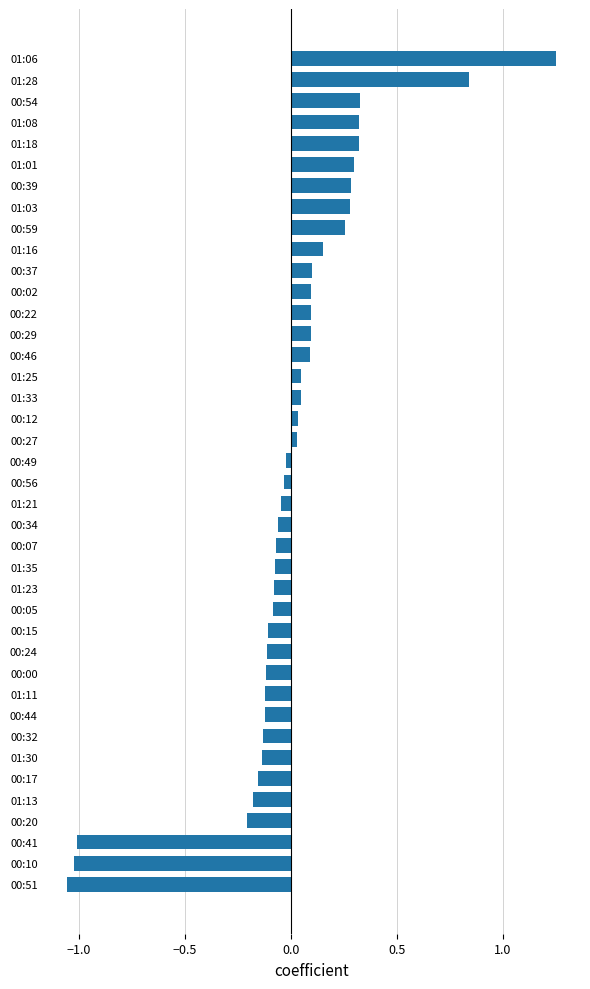

How many negative values are there?

21